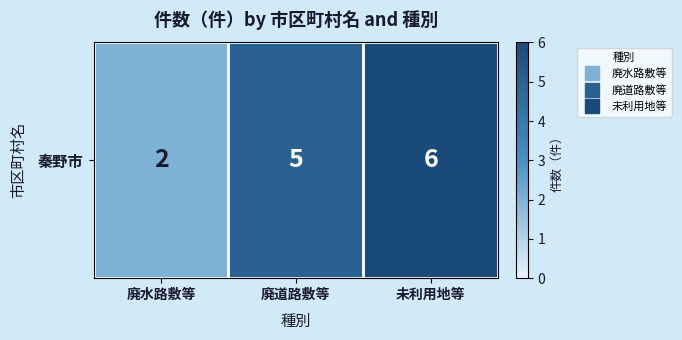

What is the difference between the values at 廃水路敷等 and 未利用地等?

4